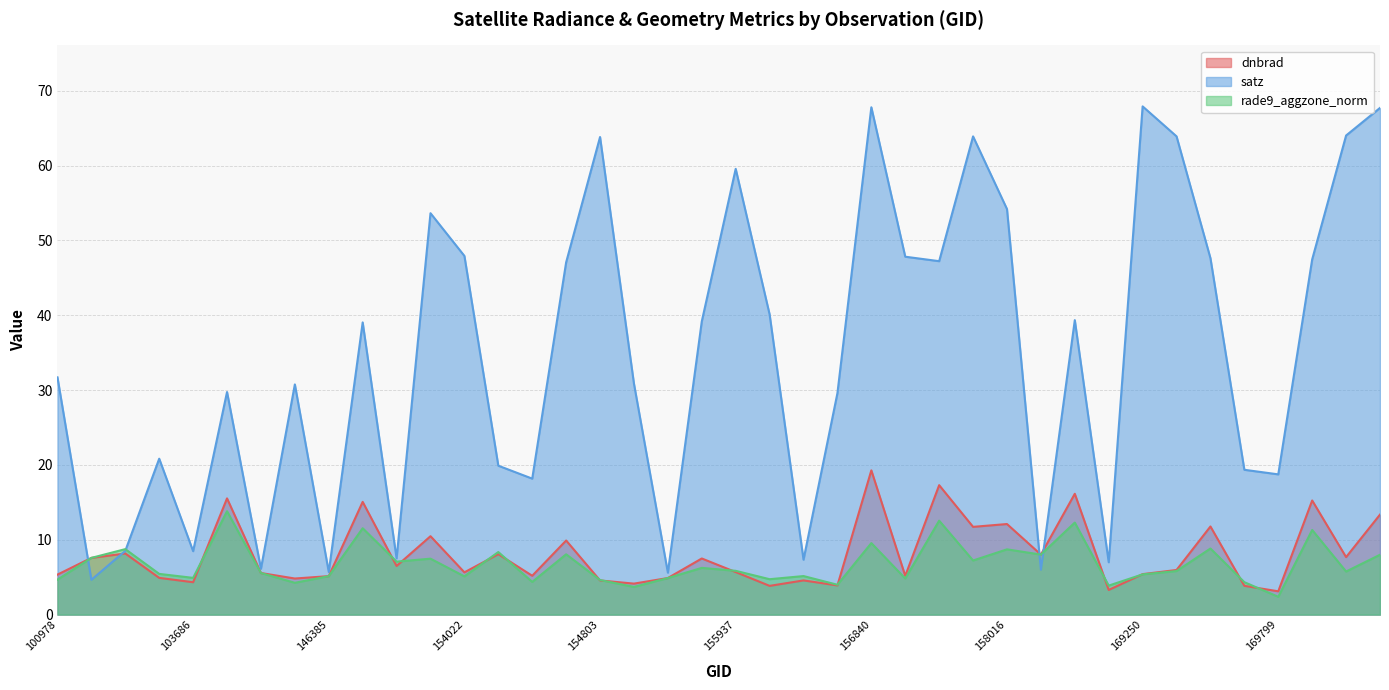

Where does the dnbrad series first go above 5?

100978